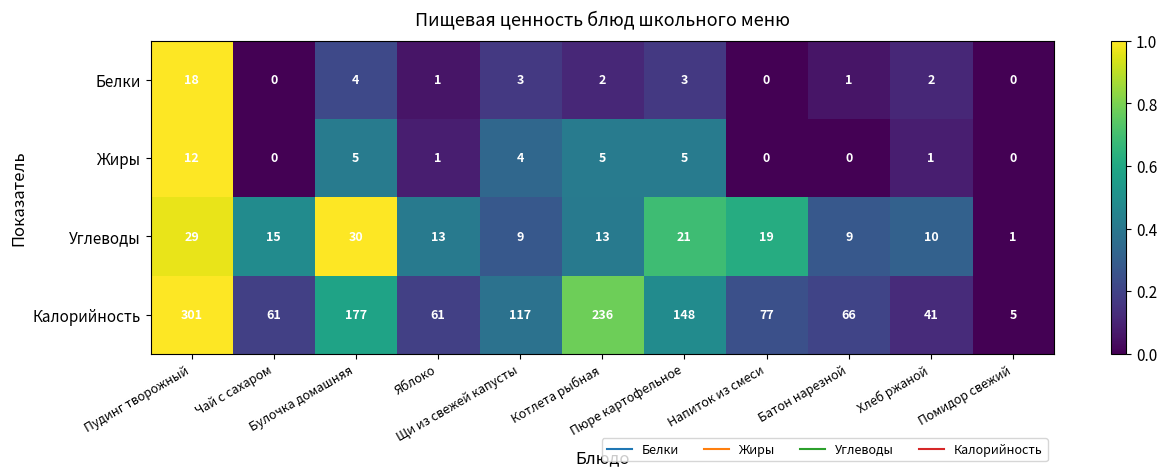

At Хлеб ржаной, list the series in order from largest to smallest.

Калорийность, Углеводы, Белки, Жиры